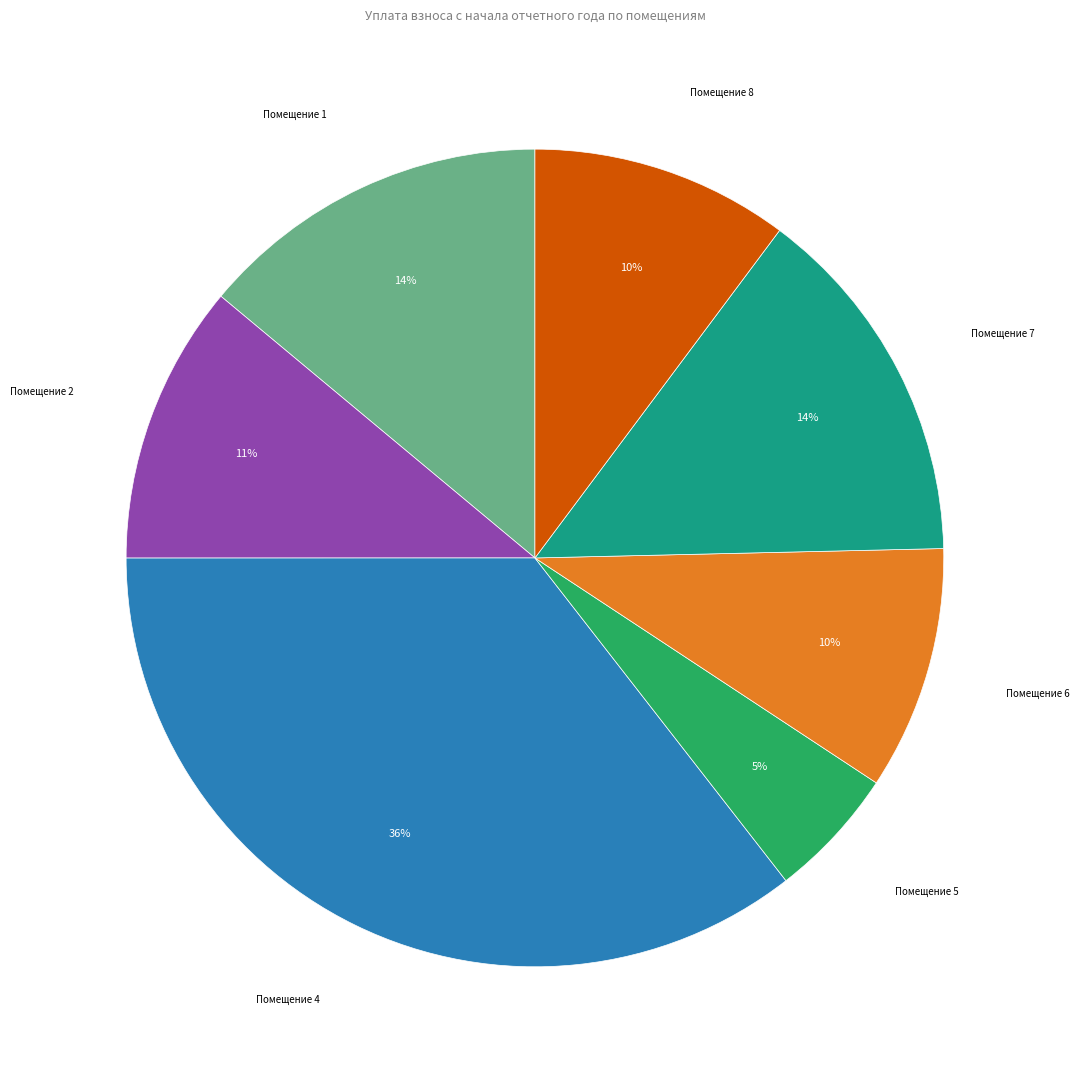

Combined, do Помещение 8 and Помещение 4 account for over 50%?

No